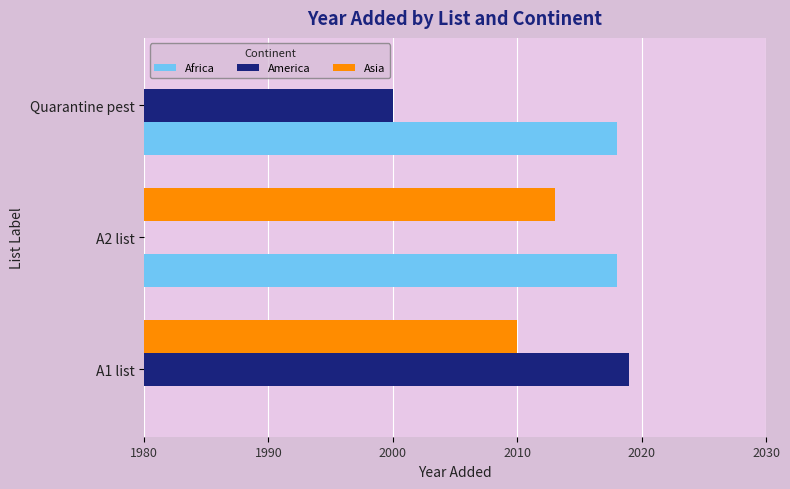

Is it true that Asia equals 2010 at A1 list?

True